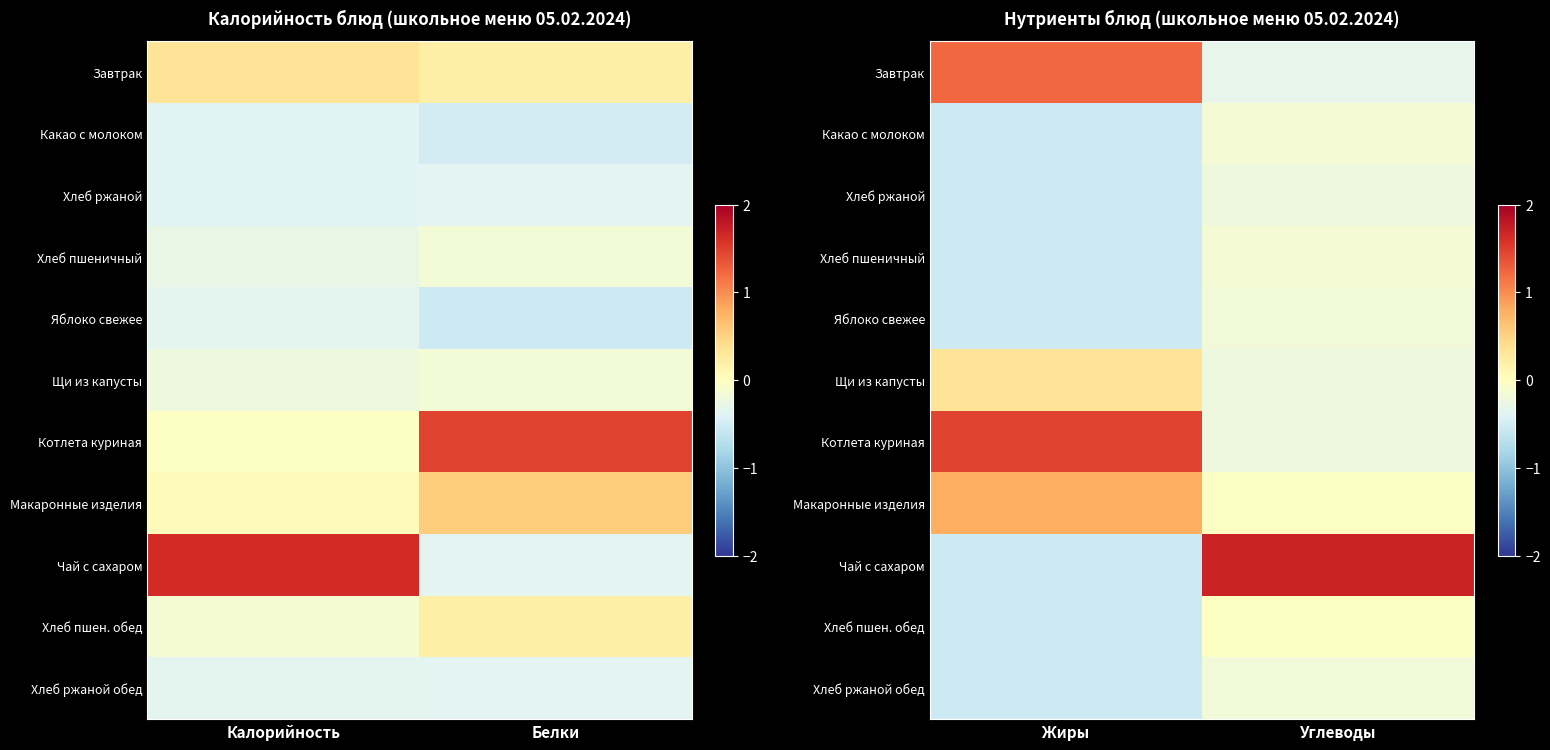

Which series has the largest total across all categories?

Котлета куриная